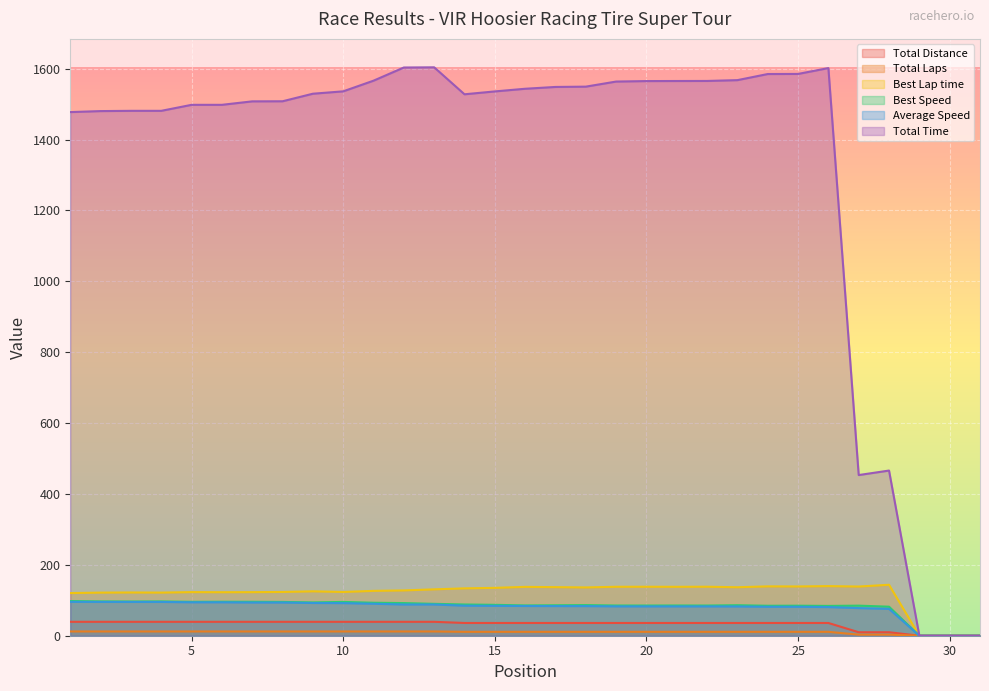

What is the total value across all series at 6?

1862.1